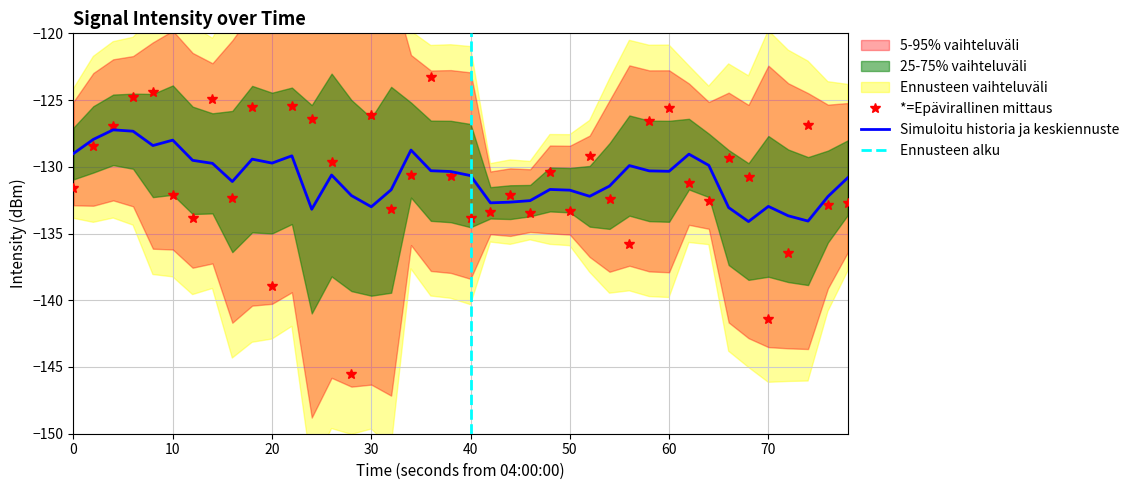

Reading left to right, extract all data points from this chart.

-131.6	-128.5	-126.9	-124.8	-124.4	-132.1	-133.8	-124.9	-132.3	-125.5	-138.9	-125.4	-126.4	-129.6	-145.5	-126.1	-133.1	-130.6	-123.3	-130.7	-133.8	-133.4	-132.1	-133.5	-130.4	-133.3	-129.2	-132.4	-135.7	-126.6	-125.6	-131.2	-132.5	-129.3	-130.8	-141.4	-136.5	-126.9	-132.9	-132.7